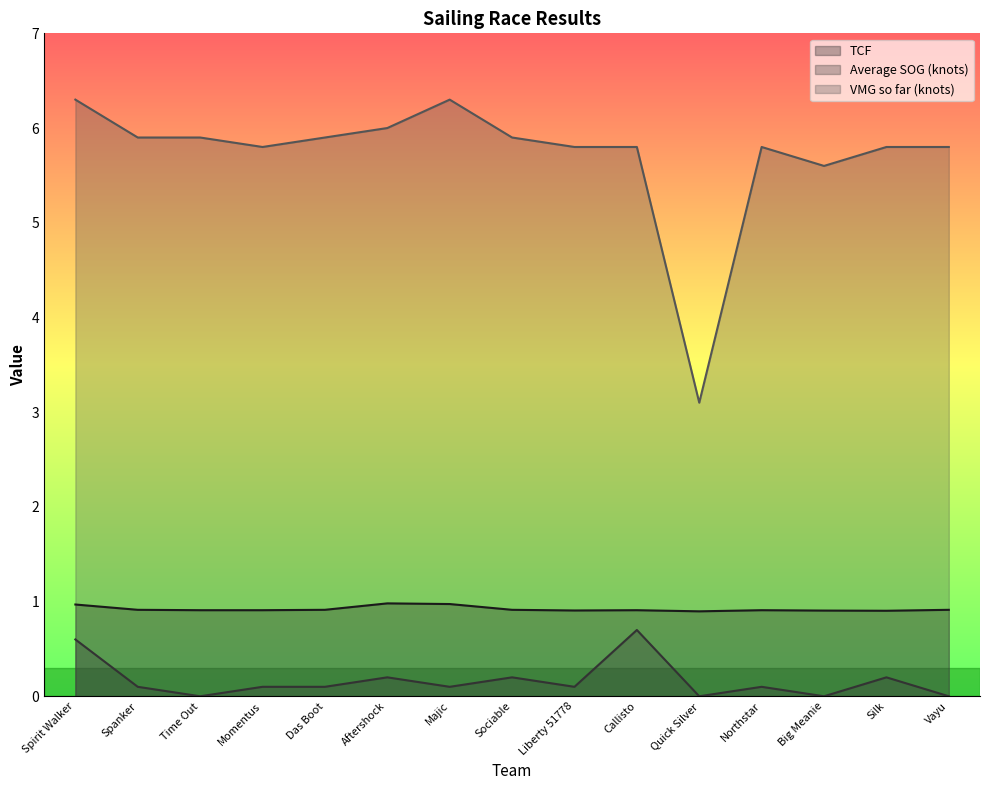

How many lines are shown in the chart?

3